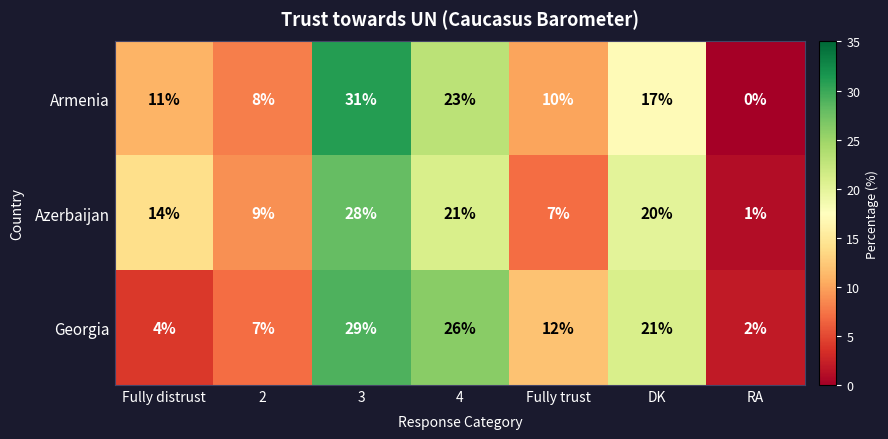

Rank the series at RA from highest to lowest value.

Georgia, Azerbaijan, Armenia